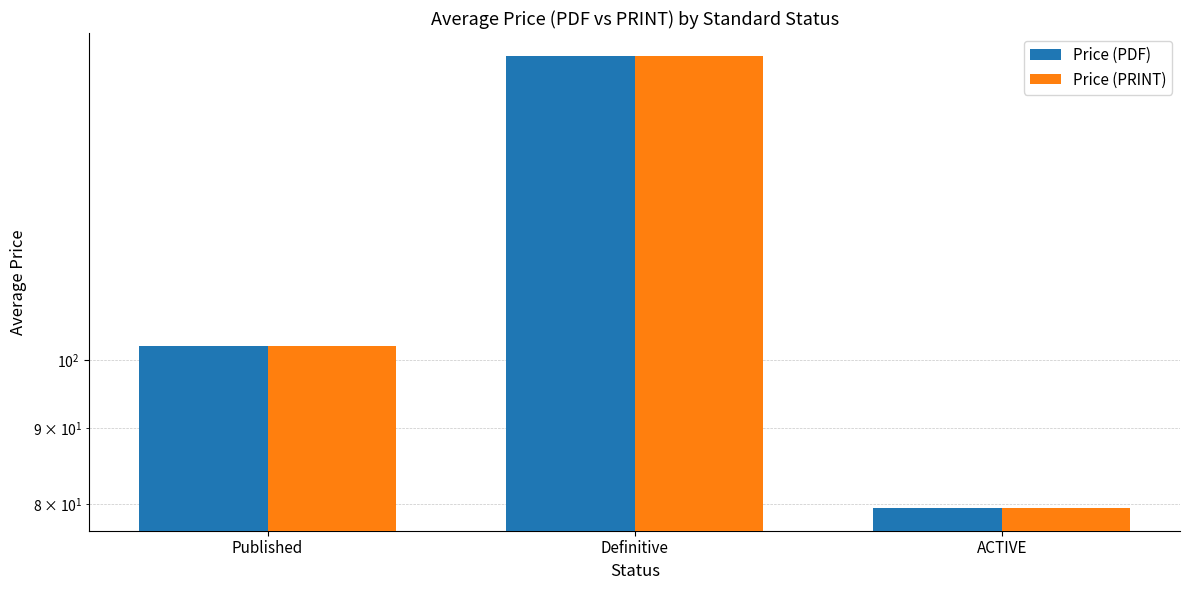

At which category does the chart reach its peak across all series?

Definitive